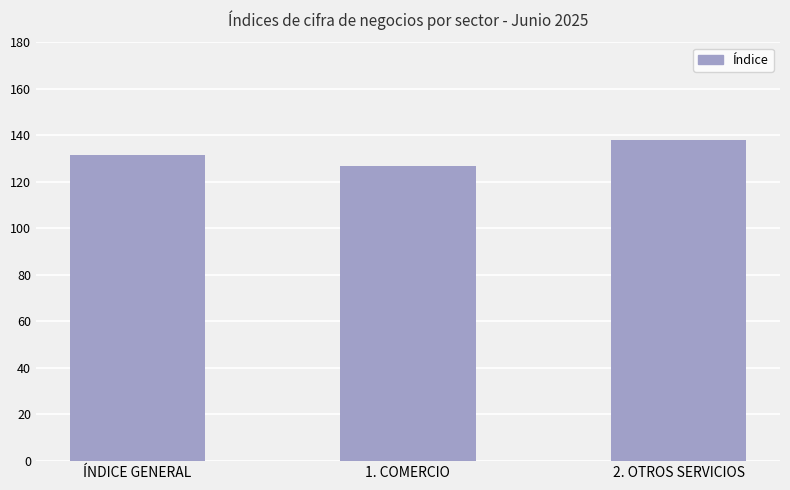

Rank the categories by value from lowest to highest.

1. COMERCIO, ÍNDICE GENERAL, 2. OTROS SERVICIOS